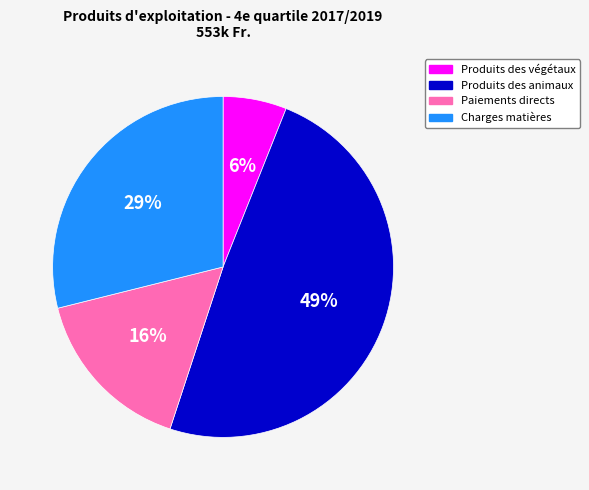

What is the smallest slice in the pie chart?

Produits des végétaux